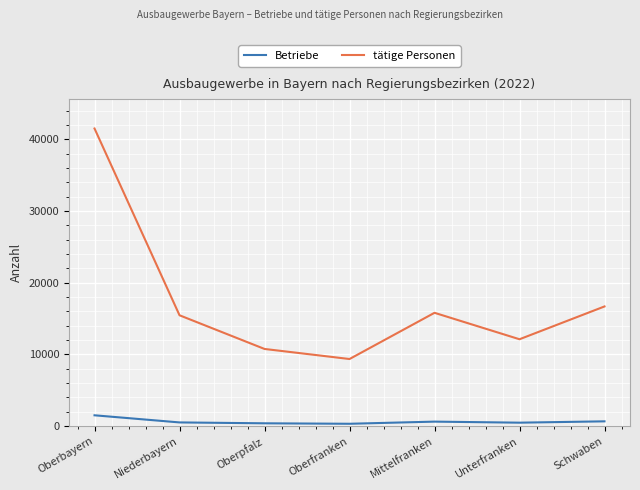

What is the difference between the maximum and minimum values in the Betriebe series?

1182